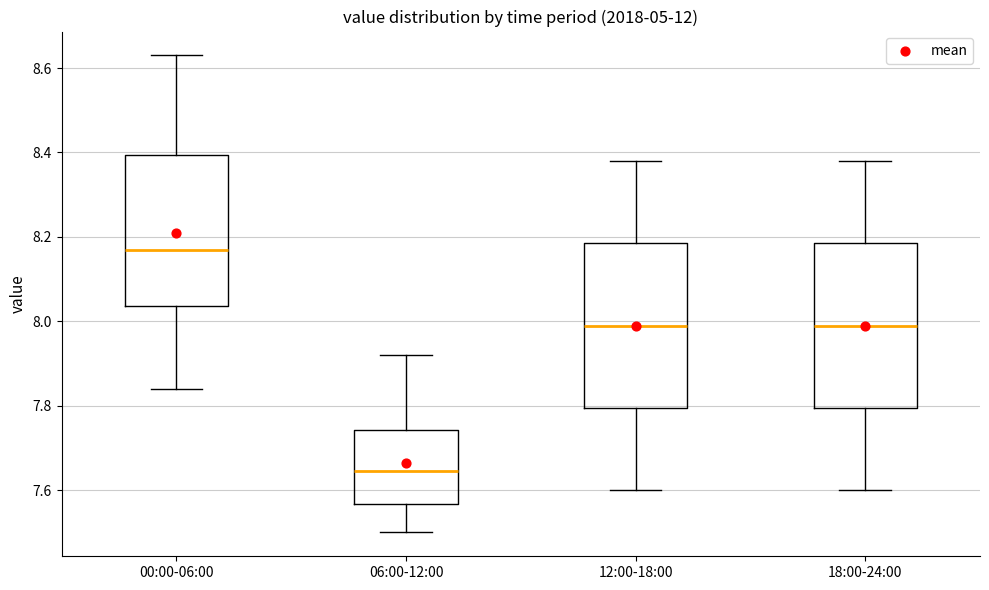

Reading left to right, transcribe this box plot: for each box, give where its median line is, the range the box spans, and where its two whiskers end, as read against the y-axis. The values are not printed on the chart, so give them approximately, as read against the axis.

00:00-06:00: median 8.18, box 8.04 to 8.40, whiskers 7.84 to 8.64
06:00-12:00: median 7.64, box 7.56 to 7.74, whiskers 7.50 to 7.92
12:00-18:00: median 8.00, box 7.80 to 8.18, whiskers 7.60 to 8.38
18:00-24:00: median 8.00, box 7.80 to 8.18, whiskers 7.60 to 8.38